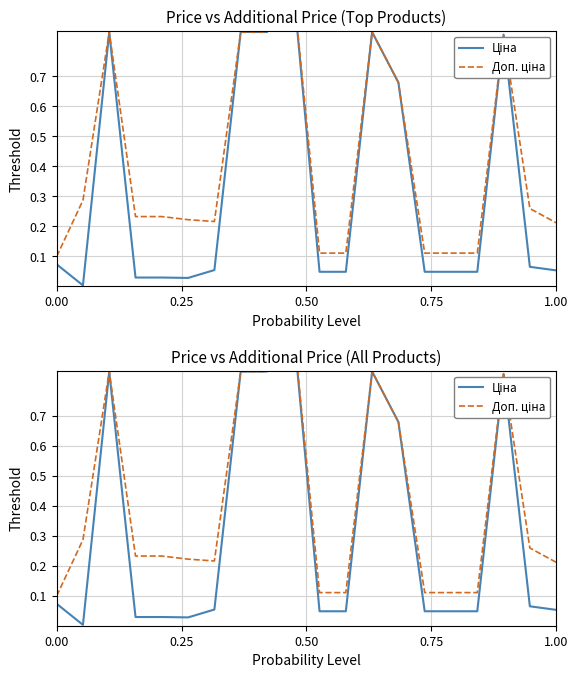

What is the difference between the maximum and minimum values in the Доп. ціна series?

0.9